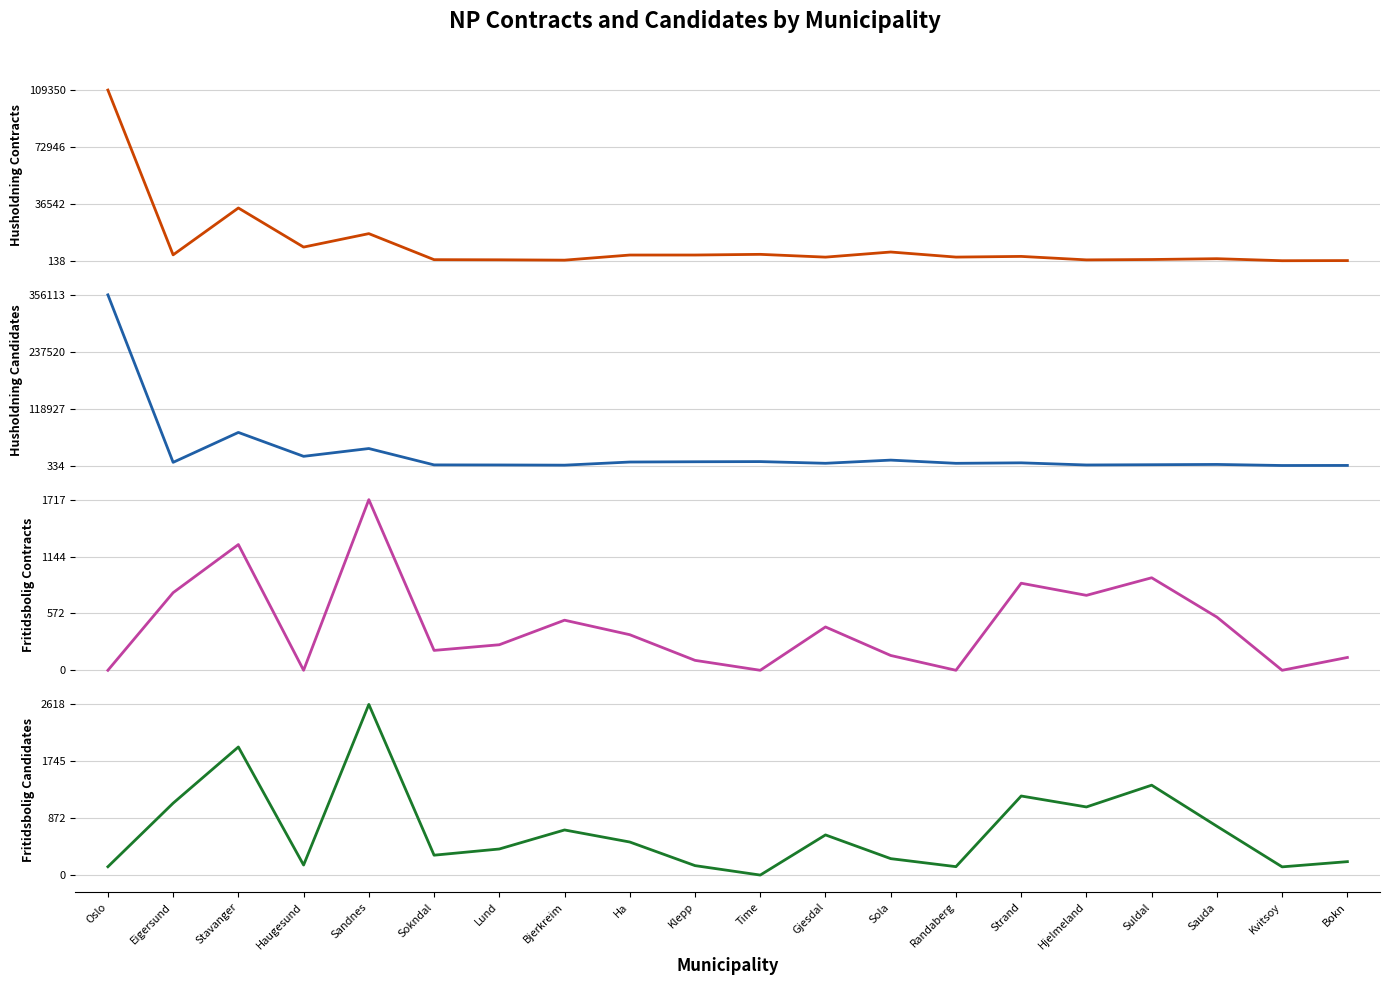

Which has a higher value, Gjesdal or Sokndal?

Gjesdal